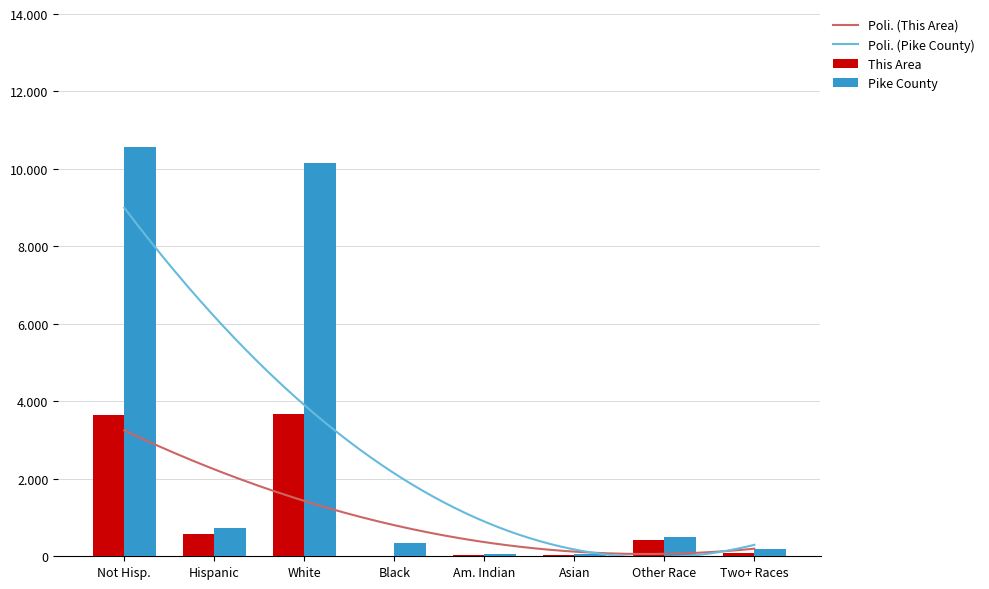

True or false: Pike County has a value of 139 at Black.

False